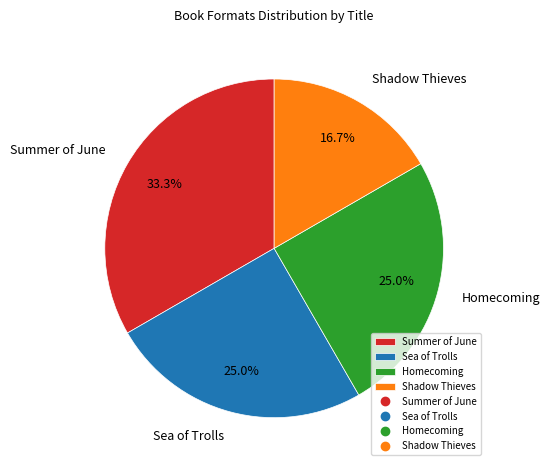

Which slice is the smallest?

Shadow Thieves